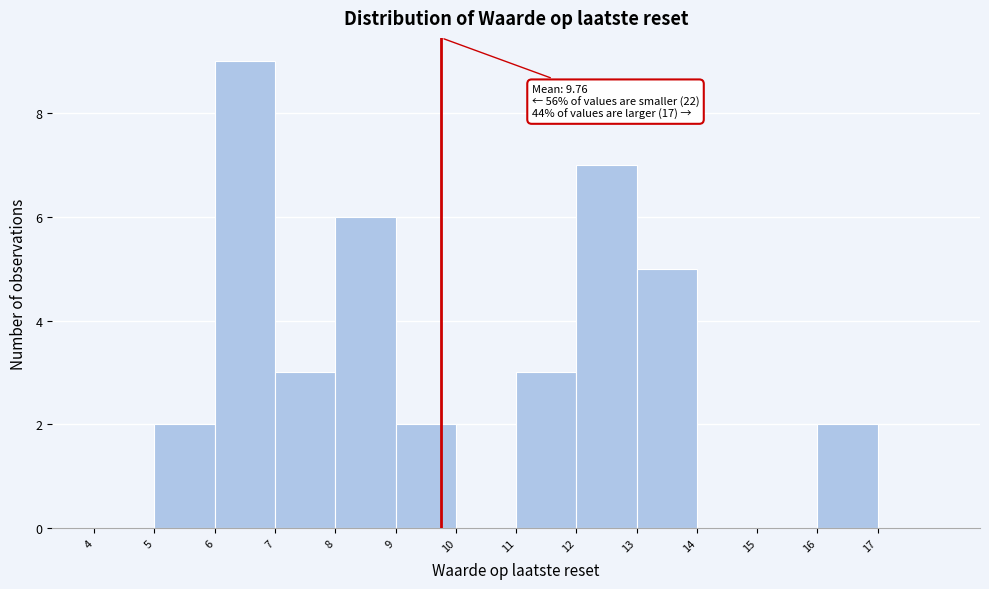

Which range on the x-axis has the tallest bar?

6 to 7